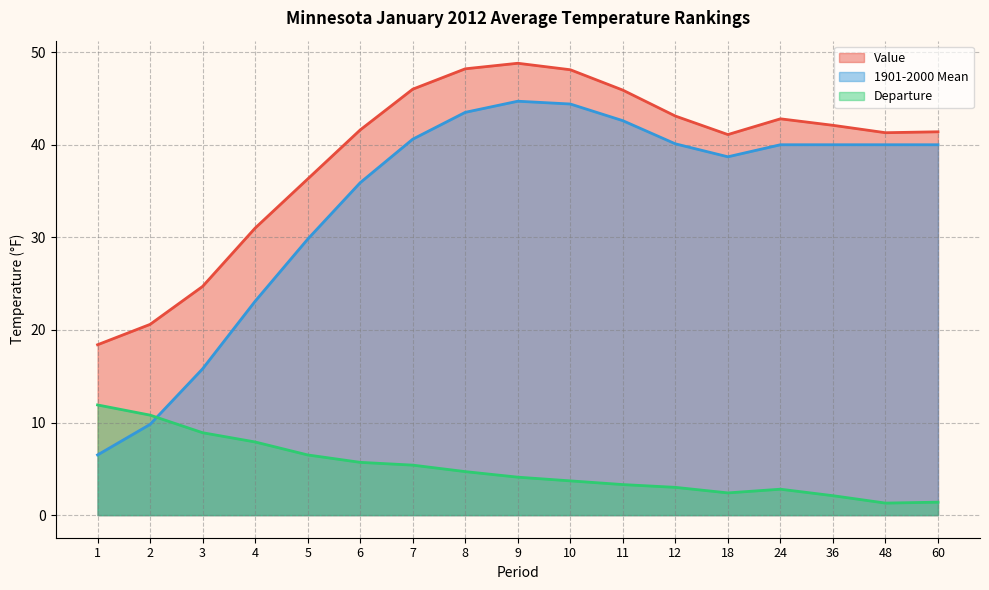

What is the sum of the Value values at 12 and 6?

84.7